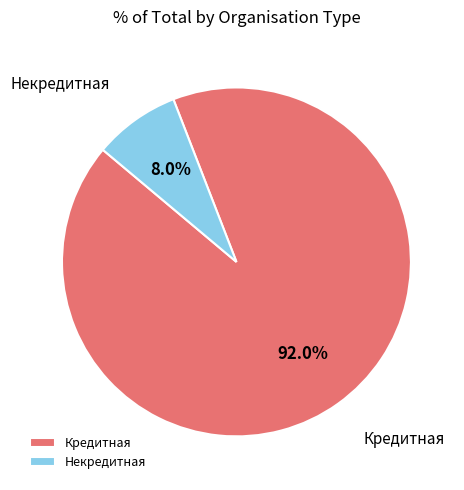

Which slice is the smallest?

Некредитная